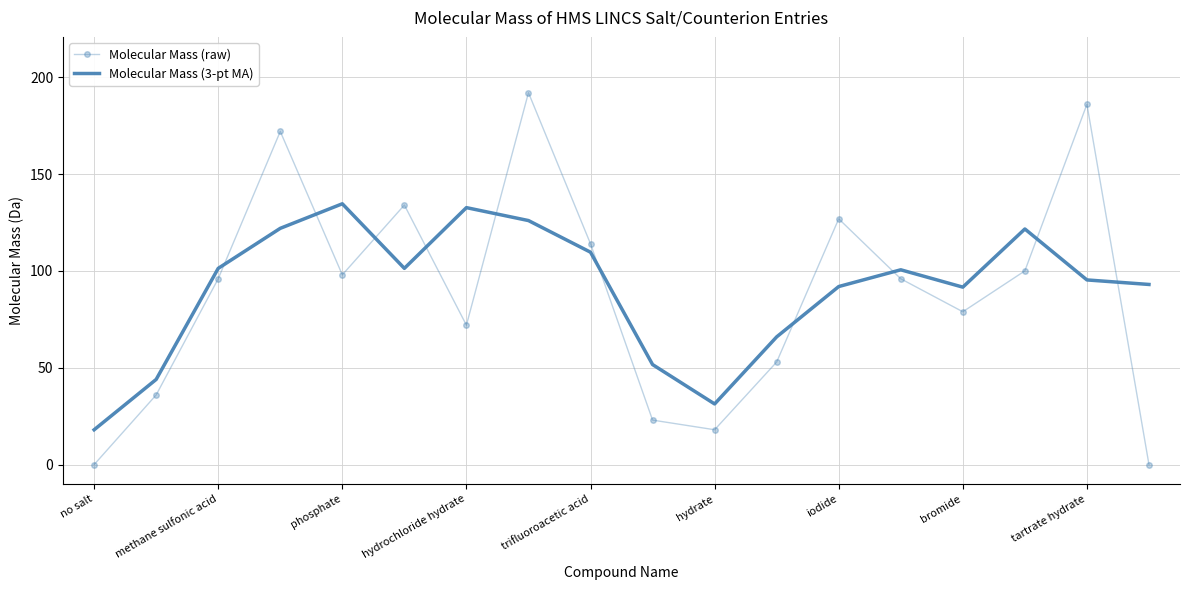

Which series has the largest range (max minus min)?

Molecular Mass (raw)